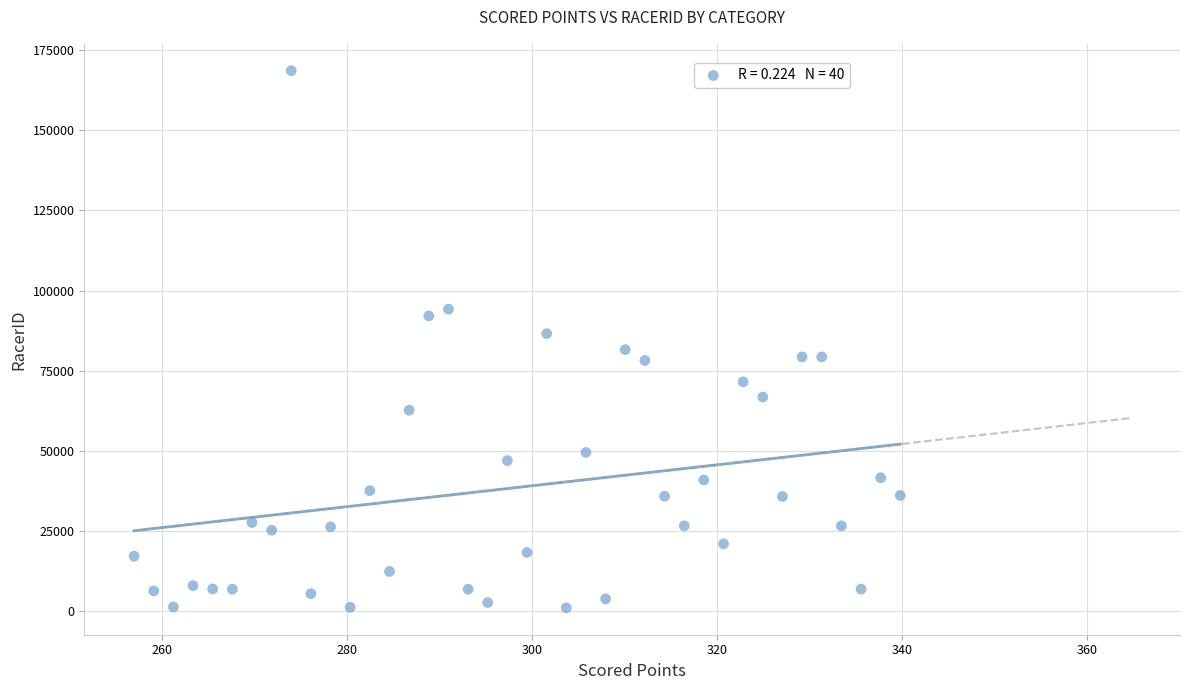

What is the range of Y values (max minus min)?

167613